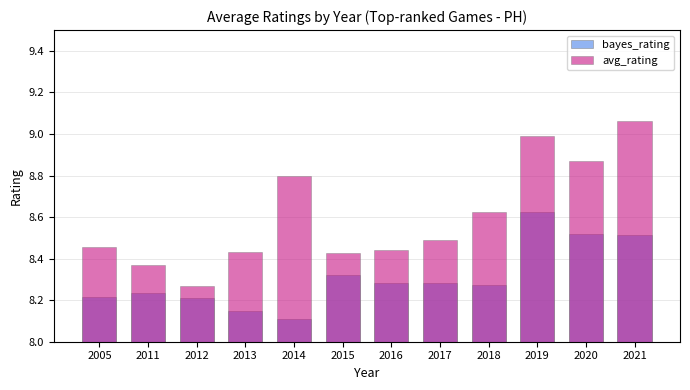

How many distinct data groups are displayed?

2